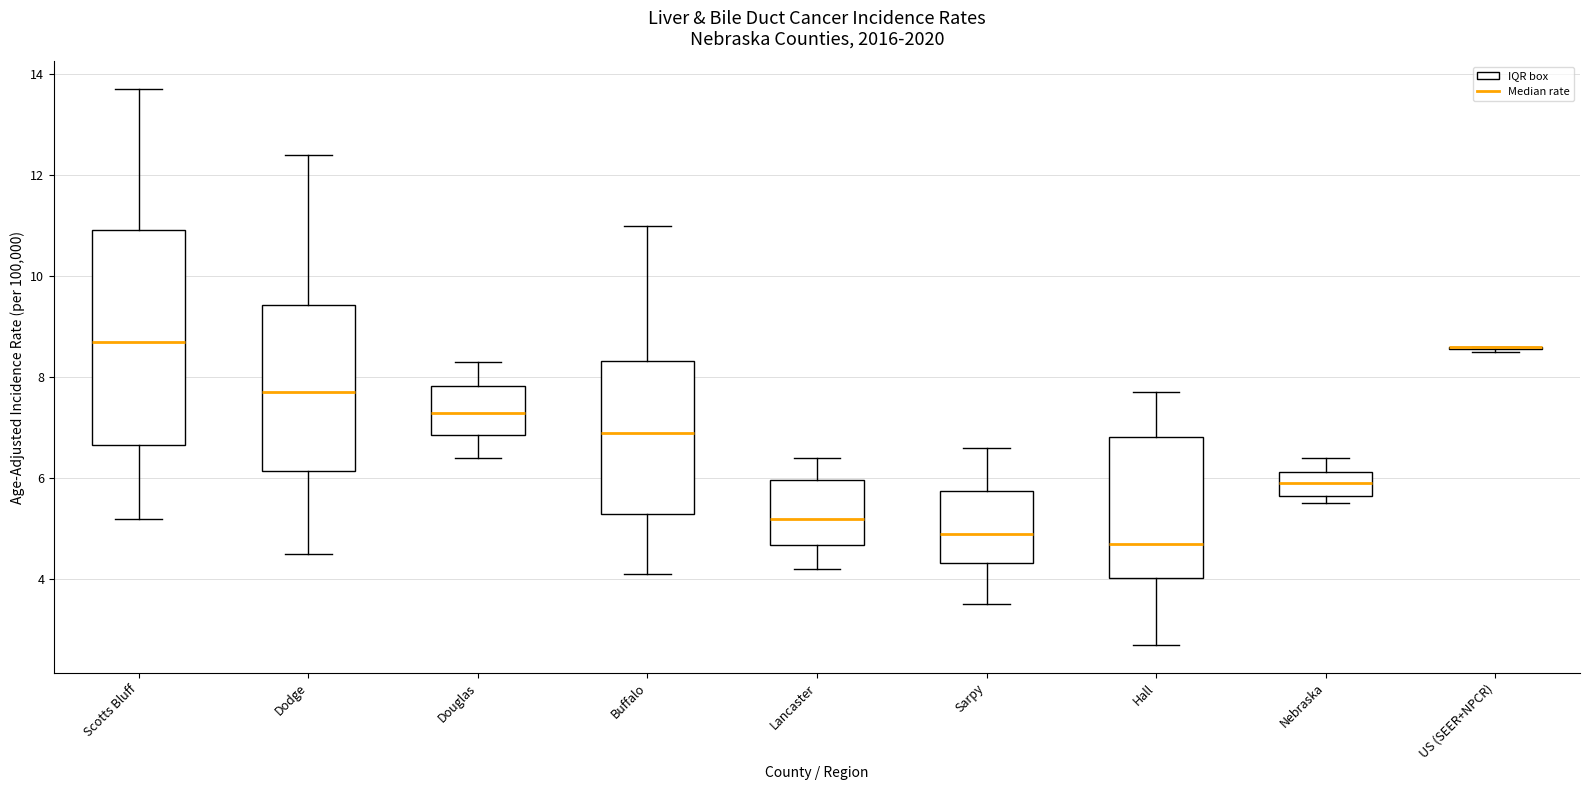

Which box is the tallest, from its lower edge to its upper edge?

Scotts Bluff